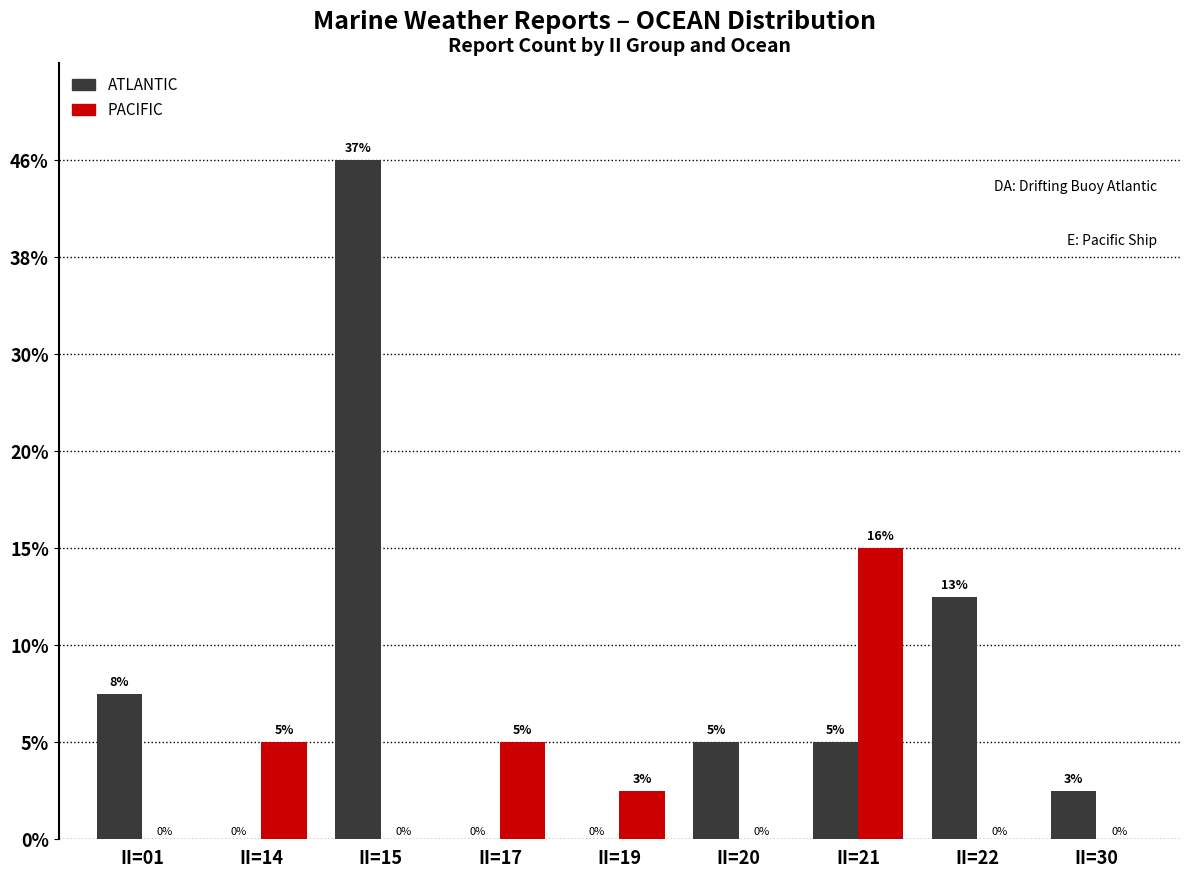

What are all the series names shown in the legend?

ATLANTIC, PACIFIC